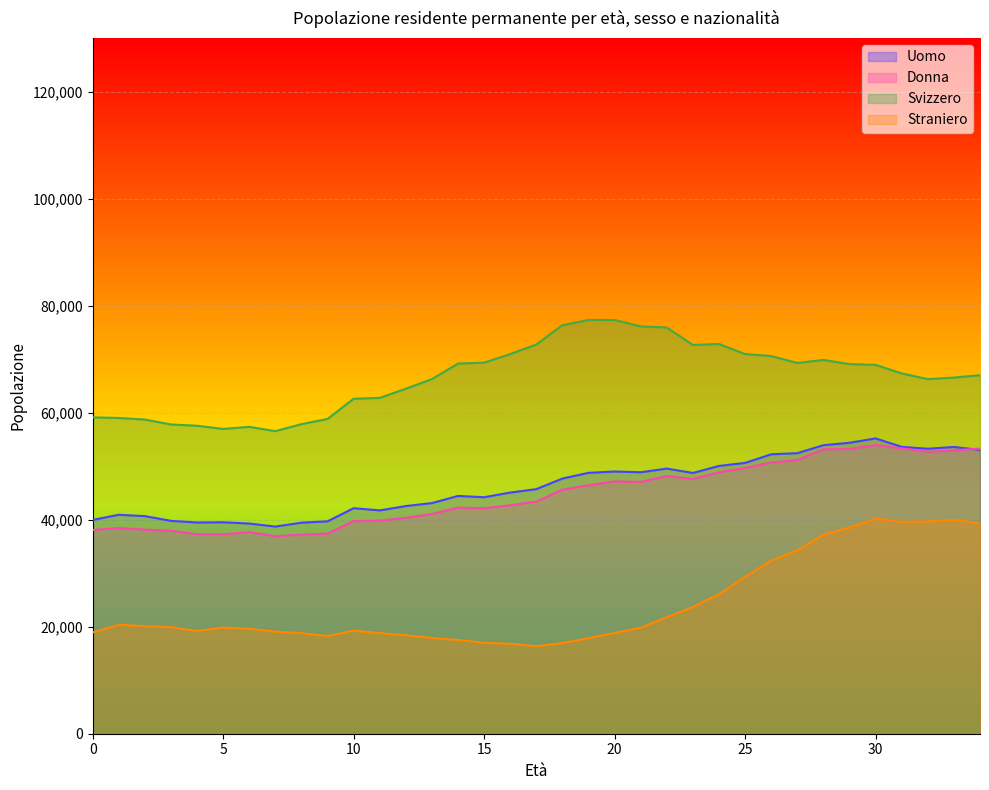

True or false: Straniero and Donna intersect in this chart.

False